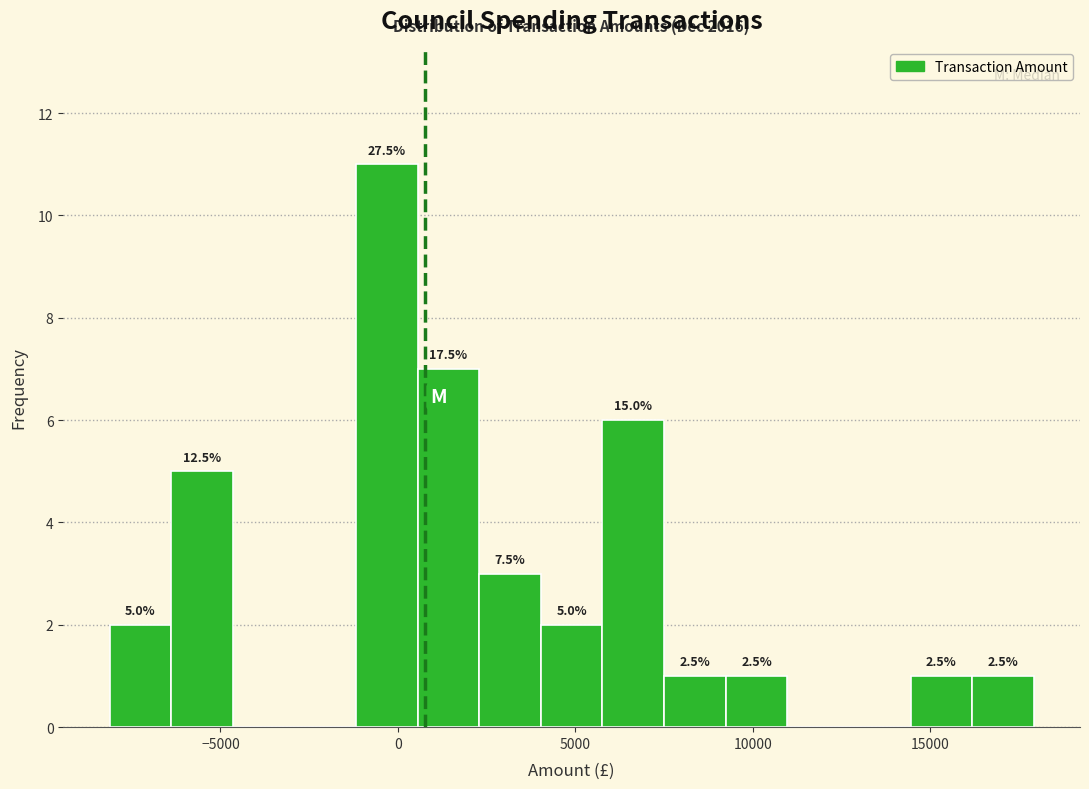

Around what value on the x-axis is the tallest bar? Give the approximate position of its centre, as read against the axis.

-500